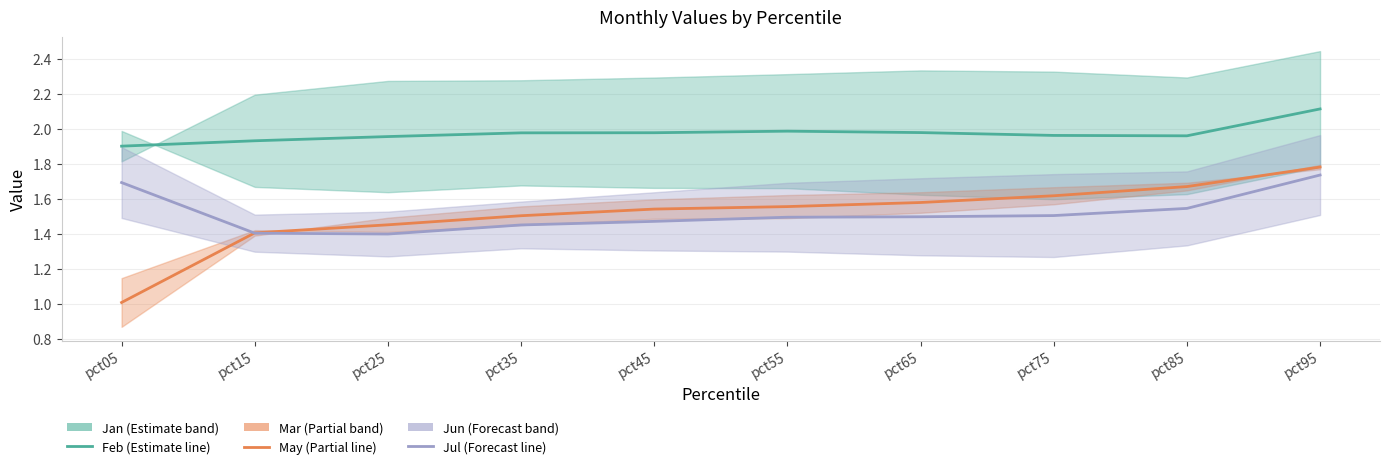

How many distinct data groups are displayed?

3